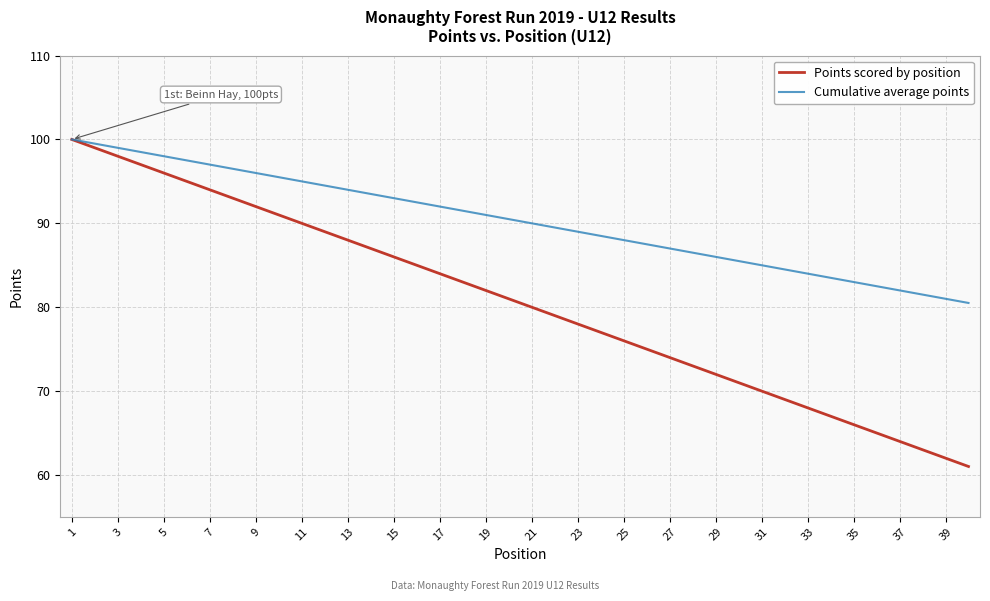

Which series has the largest total across all categories?

Cumulative average points